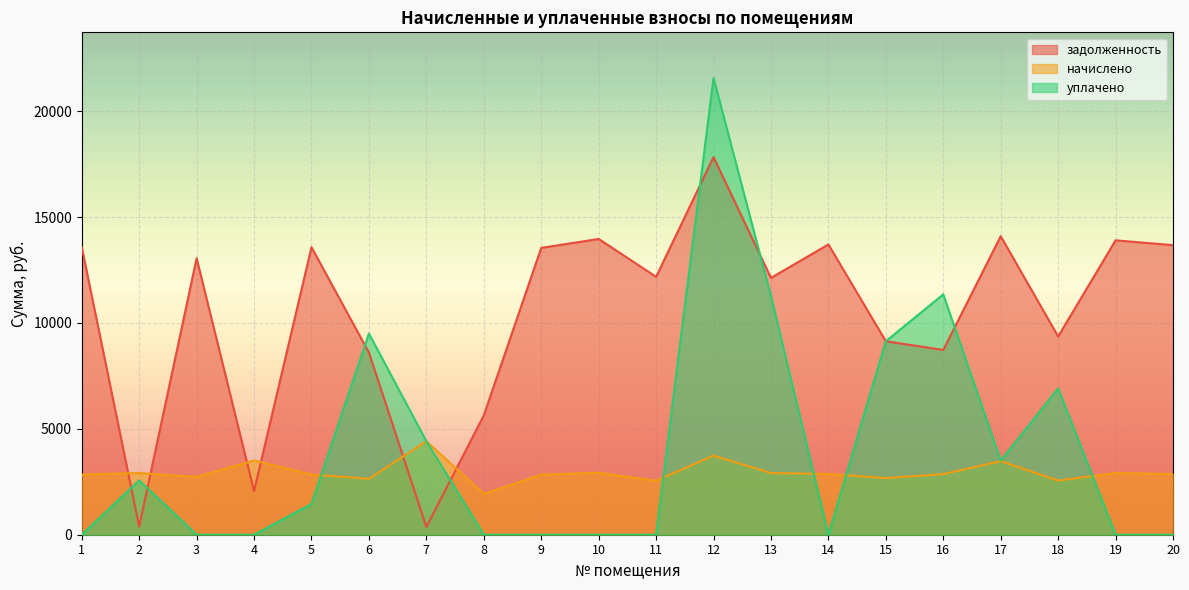

Which has a higher value, 10 or 4?

10